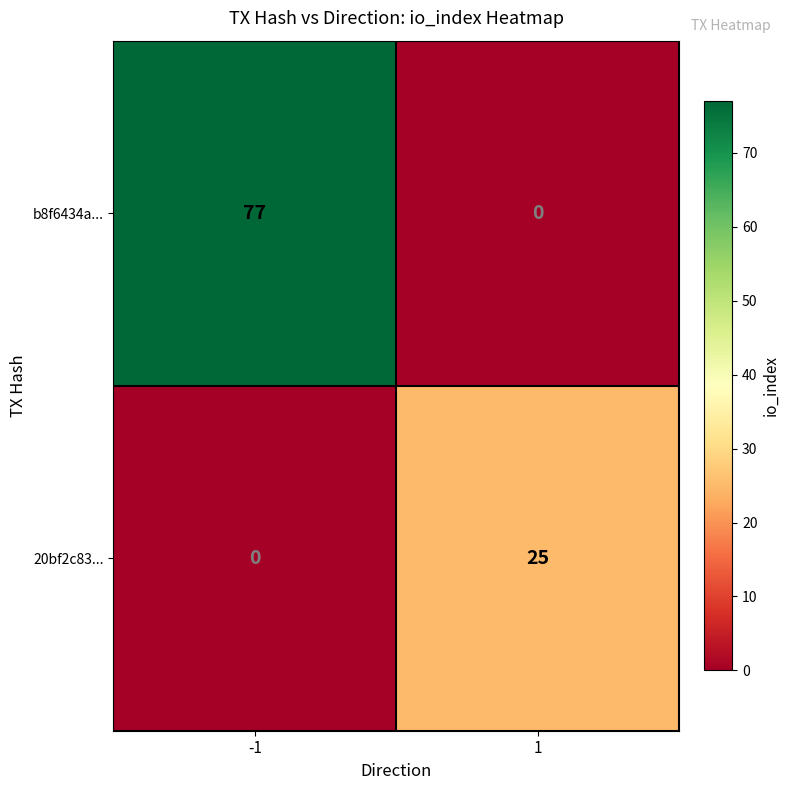

Rank the series at 1 from lowest to highest value.

b8f6434a..., 20bf2c83...